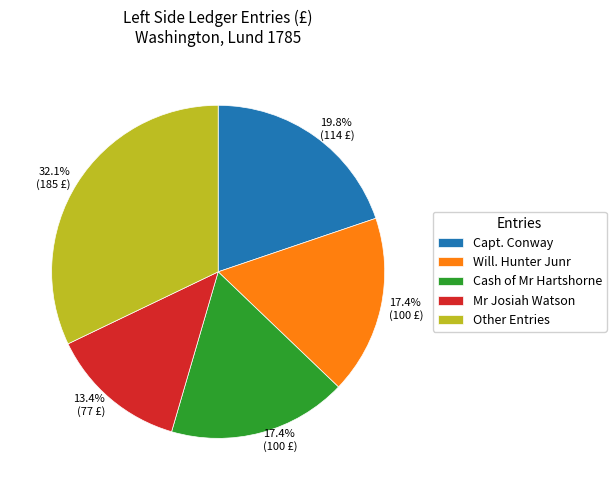

Between Capt. Conway and Will. Hunter Junr, which is larger?

Capt. Conway